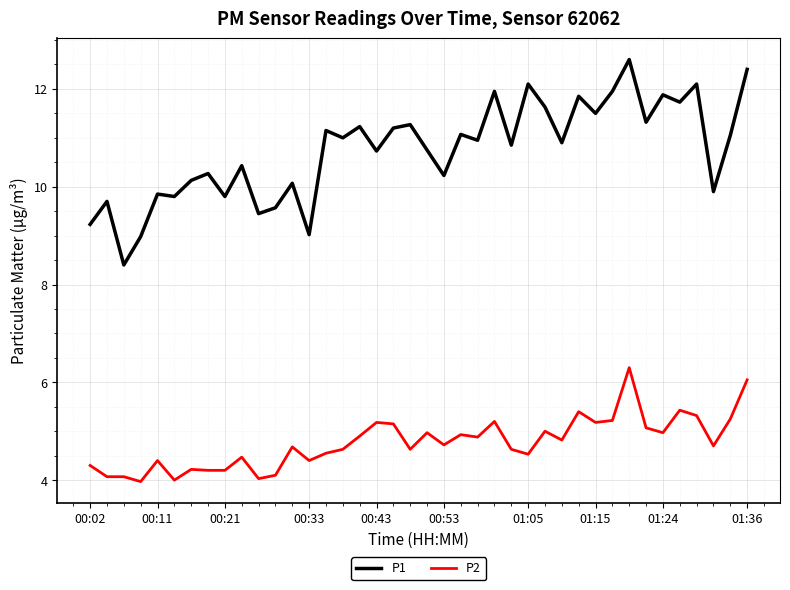

True or false: P2 and P1 cross at least once.

False